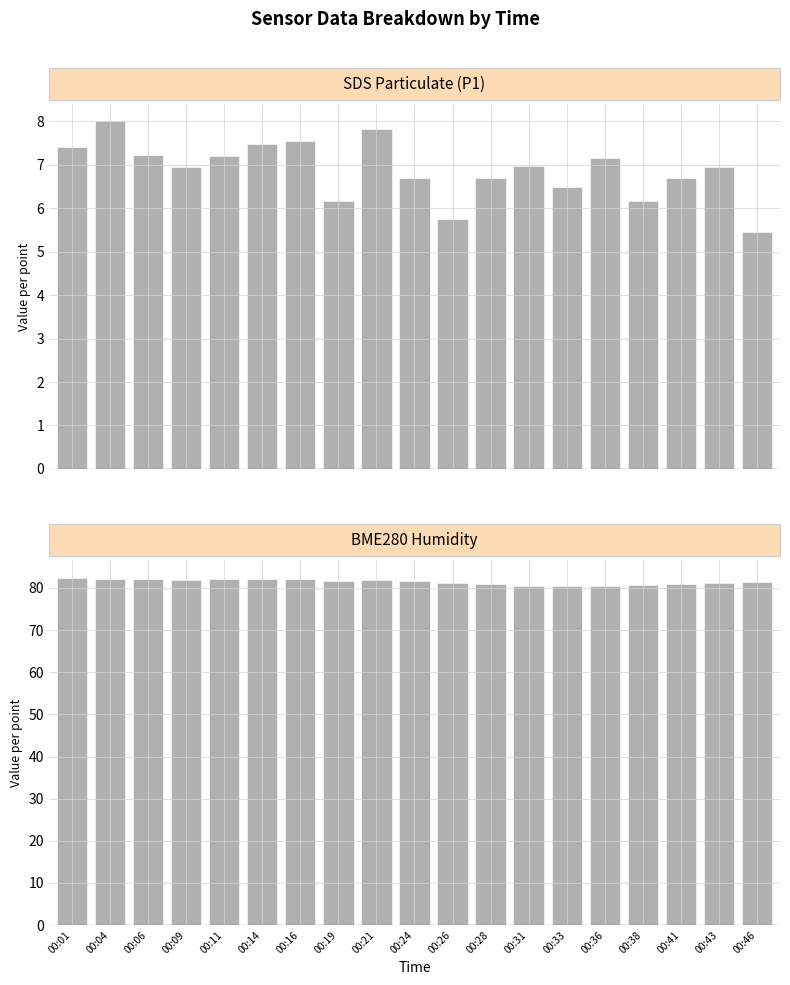

What is the spread (max minus min) of values at 00:26?

75.4